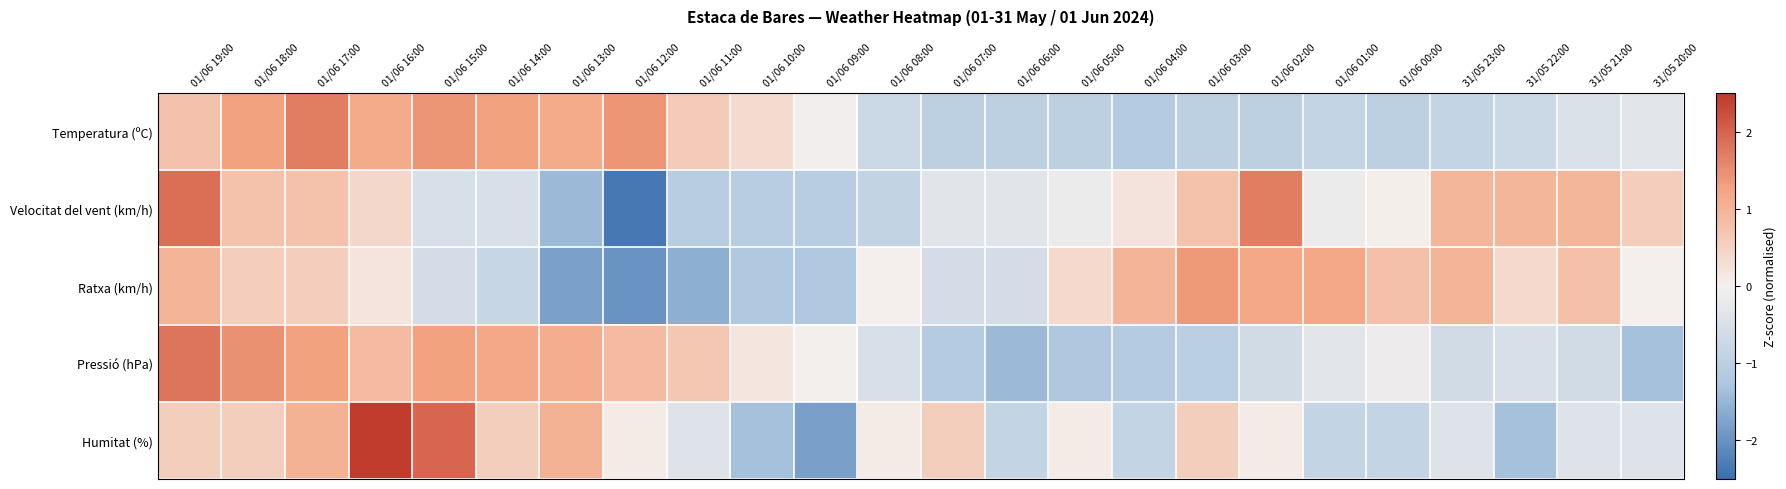

Reading left to right, extract all data points from this chart.

Temperatura (ºC): 01/06 19:00=0.7	01/06 18:00=1.3	01/06 17:00=1.7	01/06 16:00=1.2	01/06 15:00=1.4	01/06 14:00=1.3	01/06 13:00=1.2	01/06 12:00=1.4	01/06 11:00=0.6	01/06 10:00=0.3	01/06 09:00=-0.1	01/06 08:00=-0.7	01/06 07:00=-1.0	01/06 06:00=-1.0	01/06 05:00=-1.0	01/06 04:00=-1.1	01/06 03:00=-1.0	01/06 02:00=-1.0	01/06 01:00=-0.9	01/06 00:00=-1.0	31/05 23:00=-0.9	31/05 22:00=-0.7	31/05 21:00=-0.5	31/05 20:00=-0.3
Velocitat del vent (km/h): 01/06 19:00=1.9	01/06 18:00=0.8	01/06 17:00=0.8	01/06 16:00=0.4	01/06 15:00=-0.5	01/06 14:00=-0.5	01/06 13:00=-1.4	01/06 12:00=-2.4	01/06 11:00=-1.1	01/06 10:00=-1.1	01/06 09:00=-1.1	01/06 08:00=-0.9	01/06 07:00=-0.3	01/06 06:00=-0.3	01/06 05:00=-0.2	01/06 04:00=0.2	01/06 03:00=0.8	01/06 02:00=1.7	01/06 01:00=-0.2	01/06 00:00=0.0	31/05 23:00=0.9	31/05 22:00=0.9	31/05 21:00=0.9	31/05 20:00=0.6
Ratxa (km/h): 01/06 19:00=1.0	01/06 18:00=0.6	01/06 17:00=0.6	01/06 16:00=0.2	01/06 15:00=-0.6	01/06 14:00=-0.8	01/06 13:00=-1.8	01/06 12:00=-2.0	01/06 11:00=-1.6	01/06 10:00=-1.2	01/06 09:00=-1.2	01/06 08:00=-0.0	01/06 07:00=-0.6	01/06 06:00=-0.6	01/06 05:00=0.4	01/06 04:00=1.0	01/06 03:00=1.4	01/06 02:00=1.2	01/06 01:00=1.2	01/06 00:00=0.8	31/05 23:00=1.0	31/05 22:00=0.4	31/05 21:00=0.8	31/05 20:00=-0.0
Pressió (hPa): 01/06 19:00=1.8	01/06 18:00=1.5	01/06 17:00=1.3	01/06 16:00=0.9	01/06 15:00=1.3	01/06 14:00=1.2	01/06 13:00=1.1	01/06 12:00=0.9	01/06 11:00=0.7	01/06 10:00=0.2	01/06 09:00=-0.0	01/06 08:00=-0.5	01/06 07:00=-1.1	01/06 06:00=-1.4	01/06 05:00=-1.2	01/06 04:00=-1.1	01/06 03:00=-1.0	01/06 02:00=-0.6	01/06 01:00=-0.3	01/06 00:00=-0.1	31/05 23:00=-0.6	31/05 22:00=-0.5	31/05 21:00=-0.6	31/05 20:00=-1.3
Humitat (%): 01/06 19:00=0.6	01/06 18:00=0.6	01/06 17:00=1.0	01/06 16:00=2.4	01/06 15:00=2.0	01/06 14:00=0.6	01/06 13:00=1.0	01/06 12:00=0.1	01/06 11:00=-0.4	01/06 10:00=-1.3	01/06 09:00=-1.8	01/06 08:00=0.1	01/06 07:00=0.6	01/06 06:00=-0.9	01/06 05:00=0.1	01/06 04:00=-0.9	01/06 03:00=0.6	01/06 02:00=0.1	01/06 01:00=-0.9	01/06 00:00=-0.9	31/05 23:00=-0.4	31/05 22:00=-1.3	31/05 21:00=-0.4	31/05 20:00=-0.4